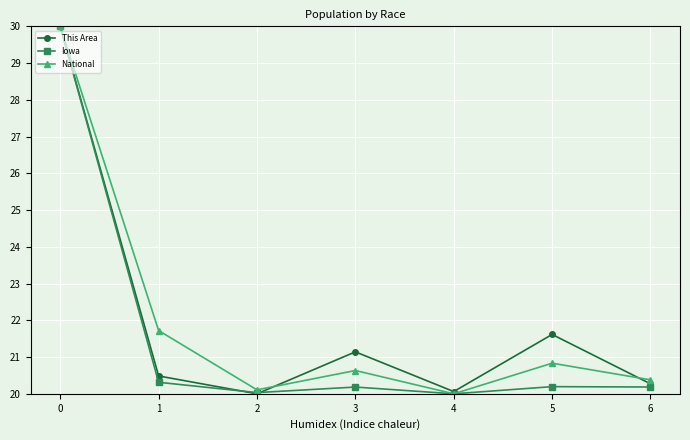

Between 3 and 6, which series saw the biggest shift?

This Area